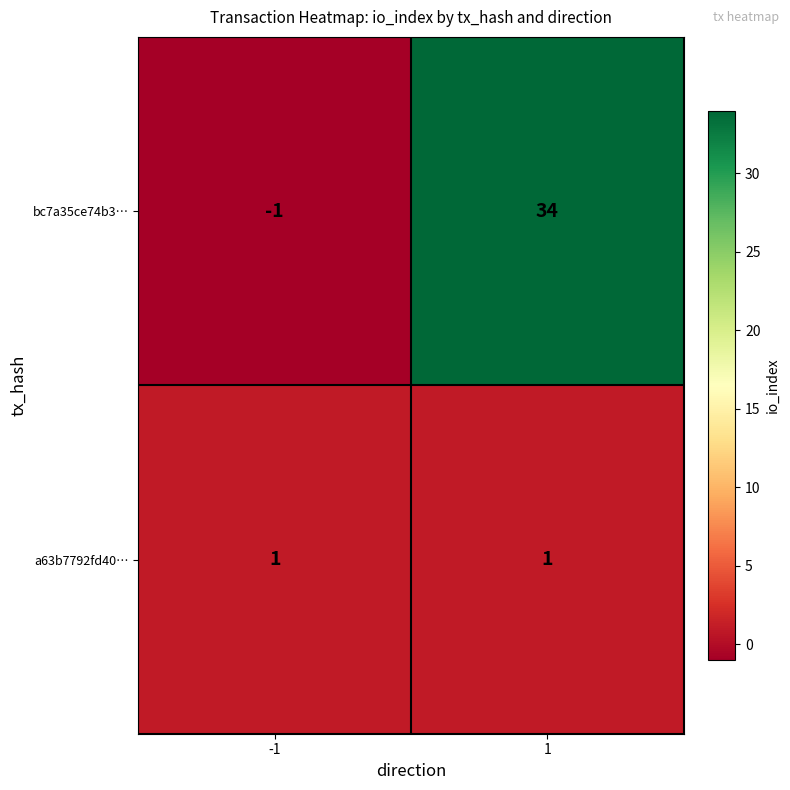

Between -1 and 1, which series saw the biggest shift?

bc7a35ce74b3…